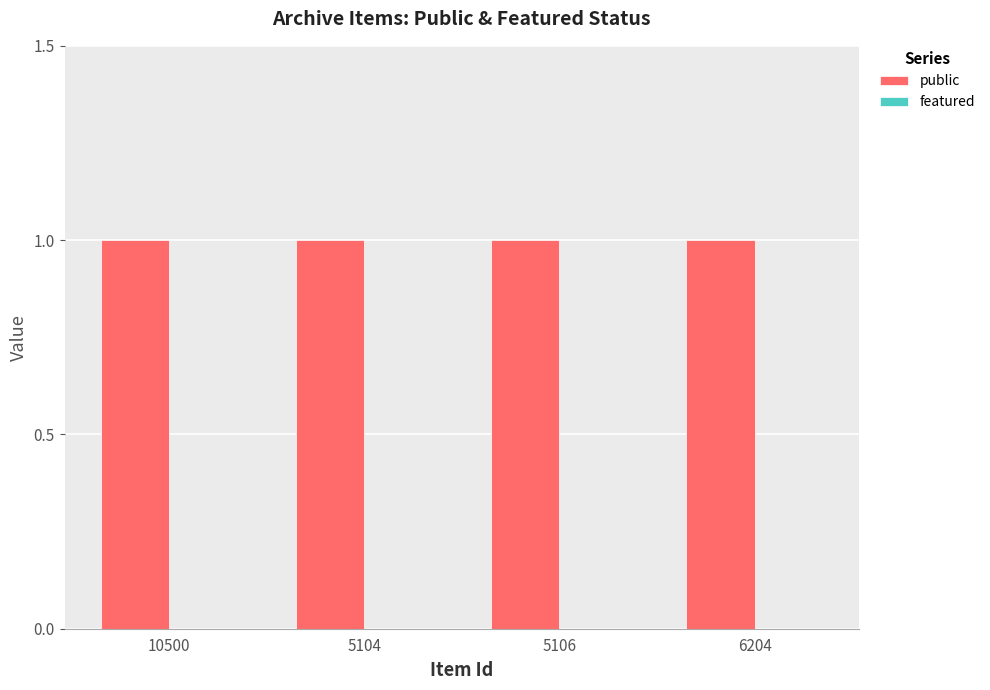

Where is featured nearest to the value 0?

10500